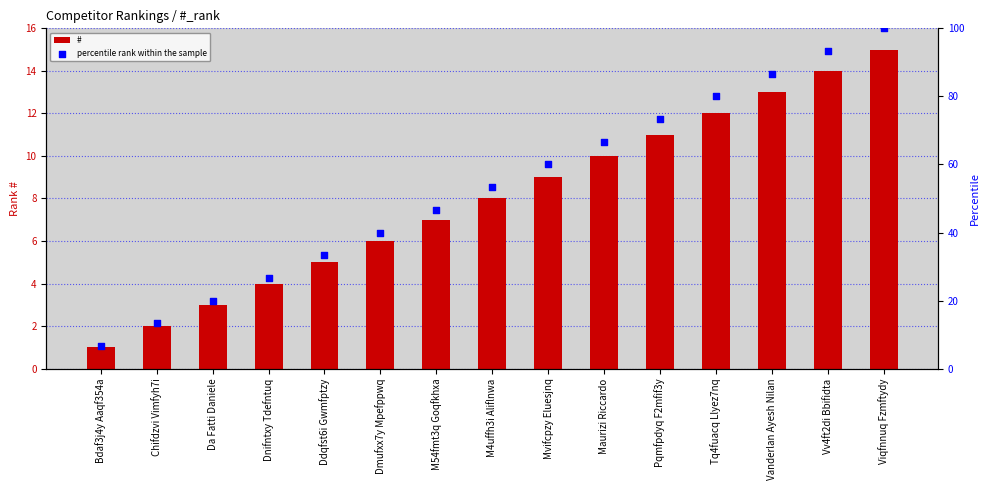

At how many categories does at least one series exceed 21?

12